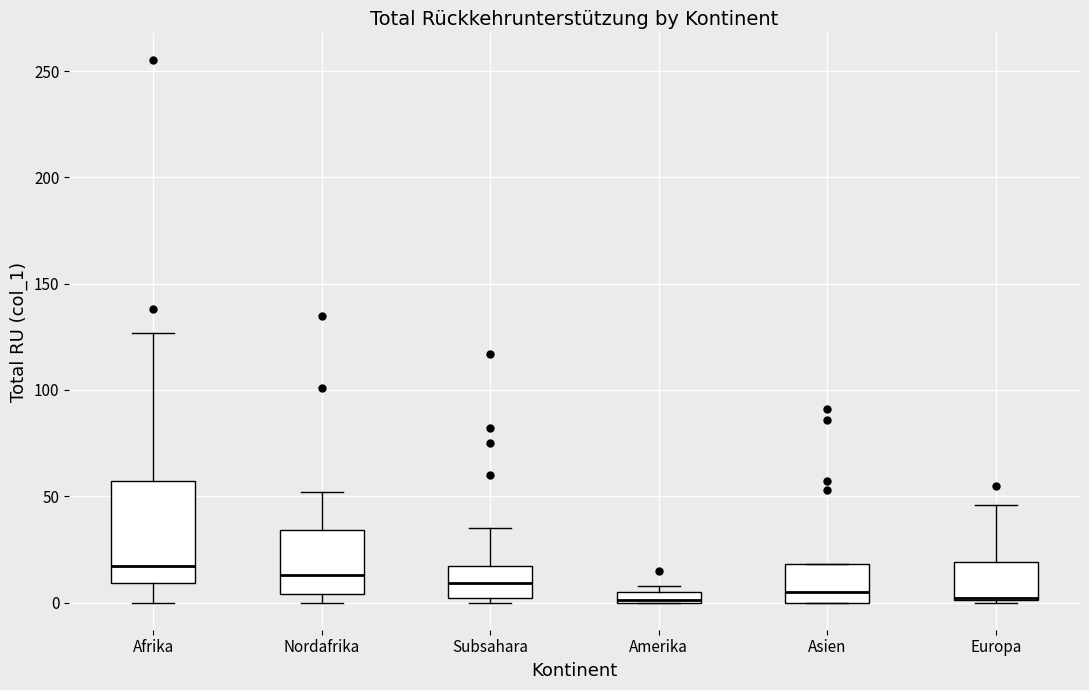

Where is the upper edge of the box for Subsahara on the y-axis? The values are not printed on the chart, so give them approximately, as read against the axis.

15